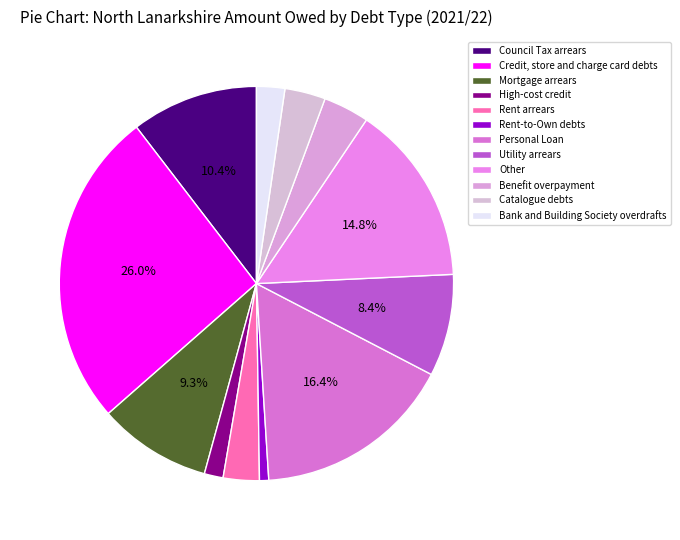

To the nearest percent, what percentage of the pie is High-cost credit?

2%